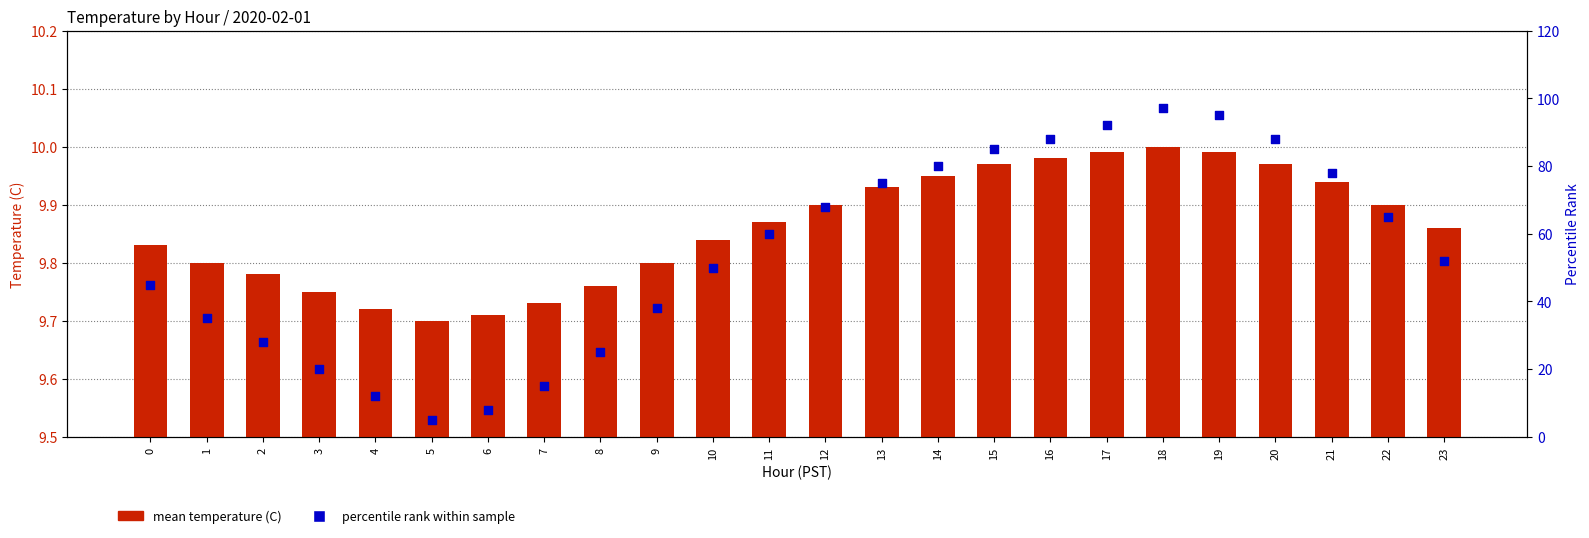

At how many categories does at least one series exceed 75?

8